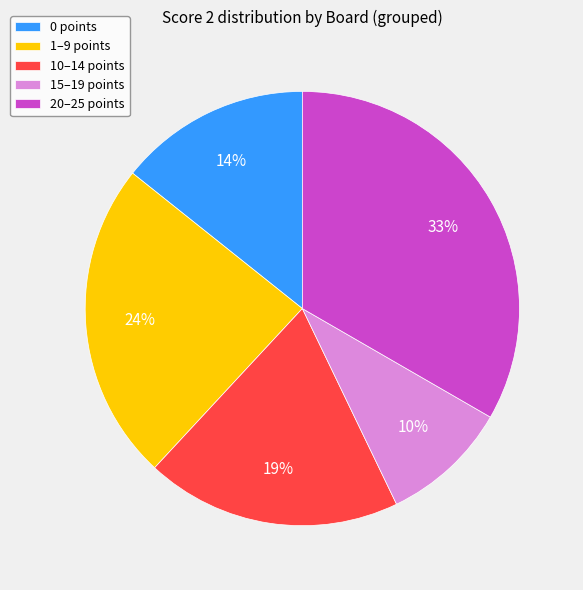

Rank the categories by value from highest to lowest.

20–25 points, 1–9 points, 10–14 points, 0 points, 15–19 points